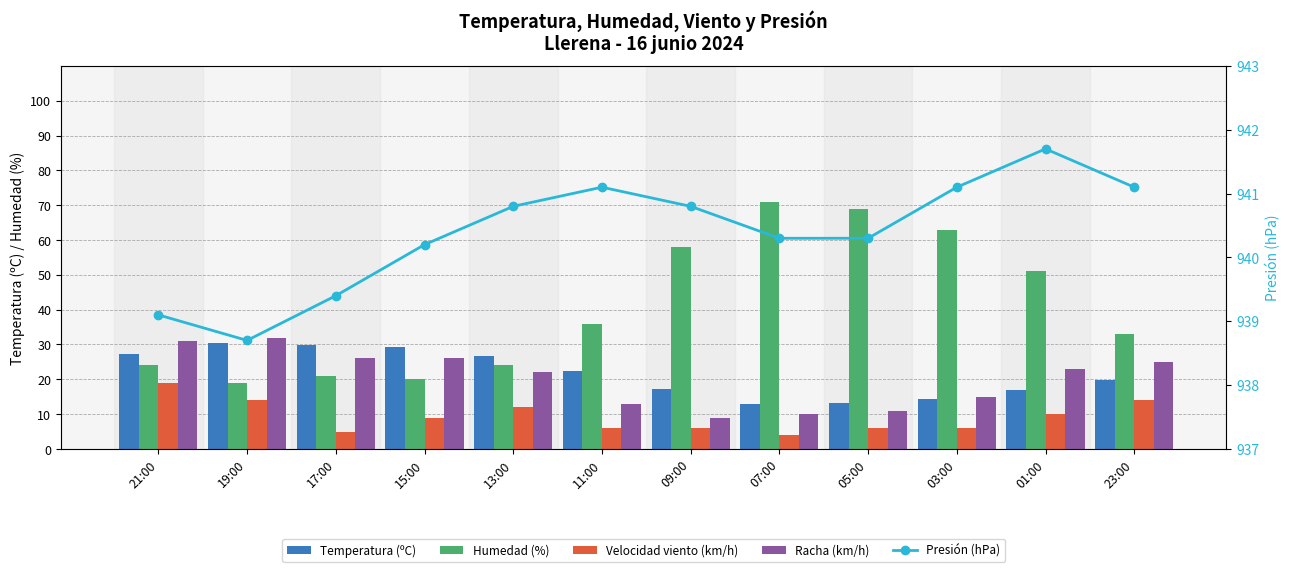

Rank the categories by Temperatura (ºC) value from highest to lowest.

19:00, 17:00, 15:00, 21:00, 13:00, 11:00, 23:00, 09:00, 01:00, 03:00, 05:00, 07:00